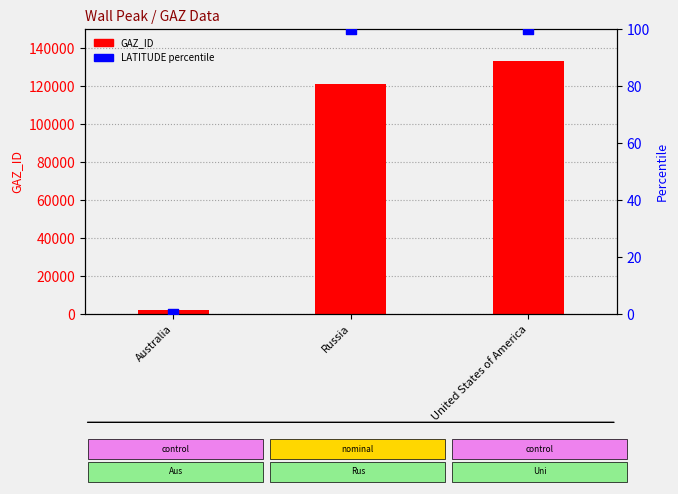

What are all the series names shown in the legend?

GAZ_ID, LATITUDE (percentile)